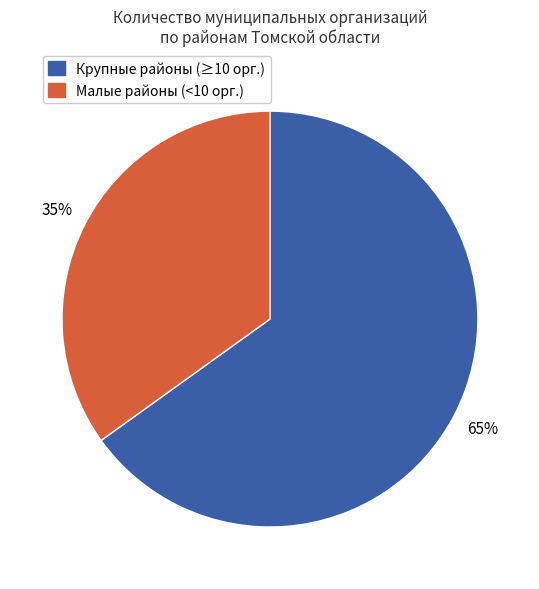

Is there any slice that represents more than half of the pie?

Yes